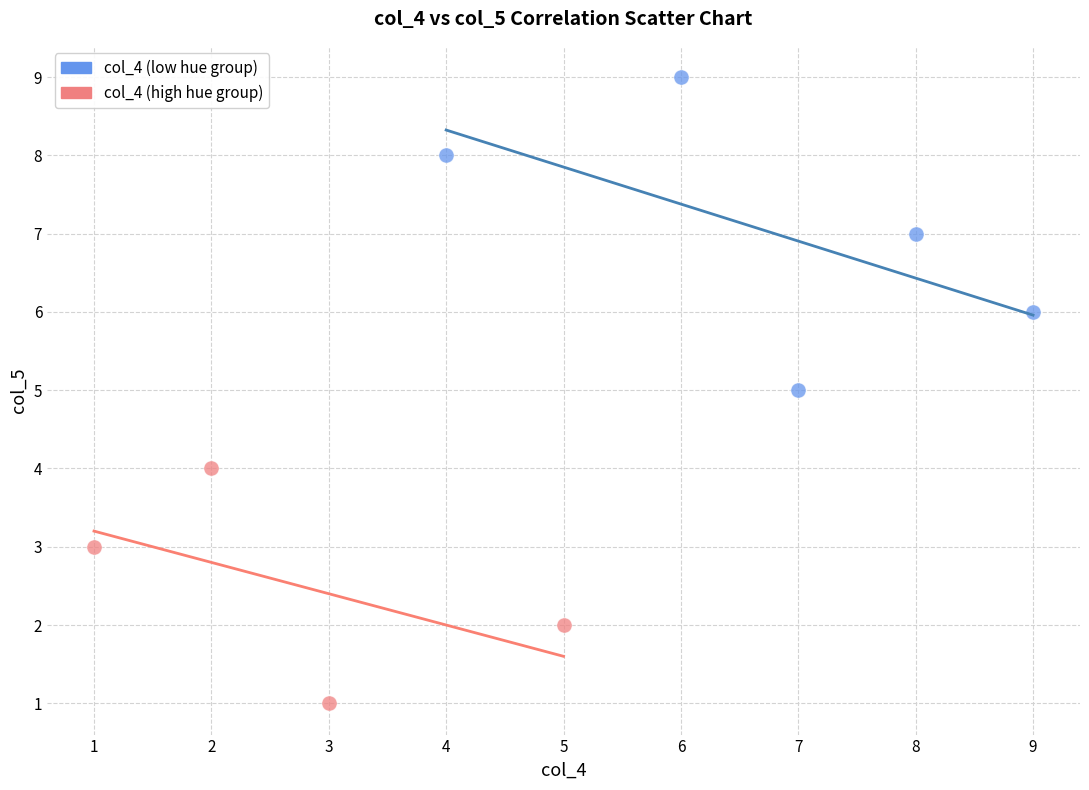

Which series has the largest Y range (max minus min)?

col_4 (low hue group)